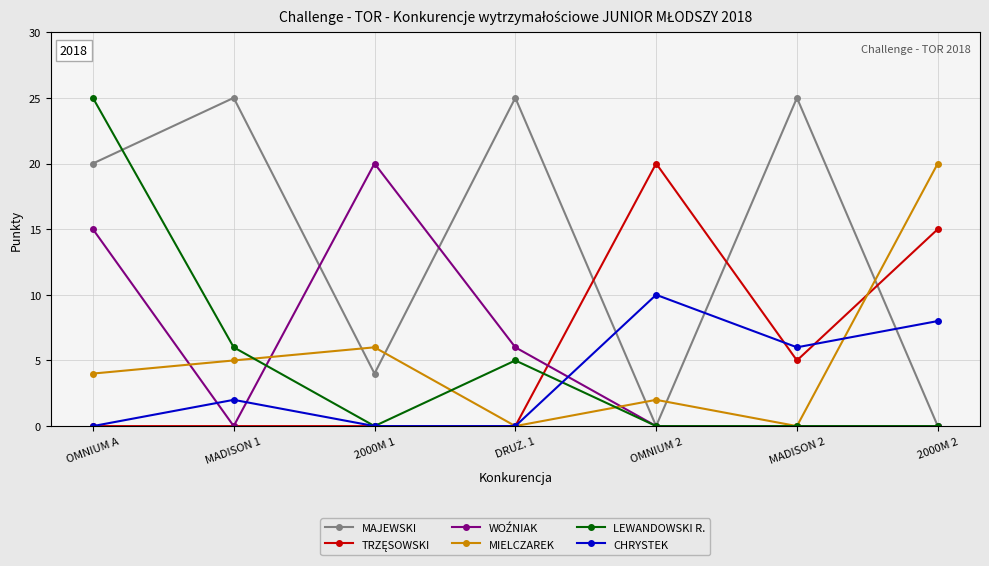

What is the label of the 5th point from the right?

2000M 1